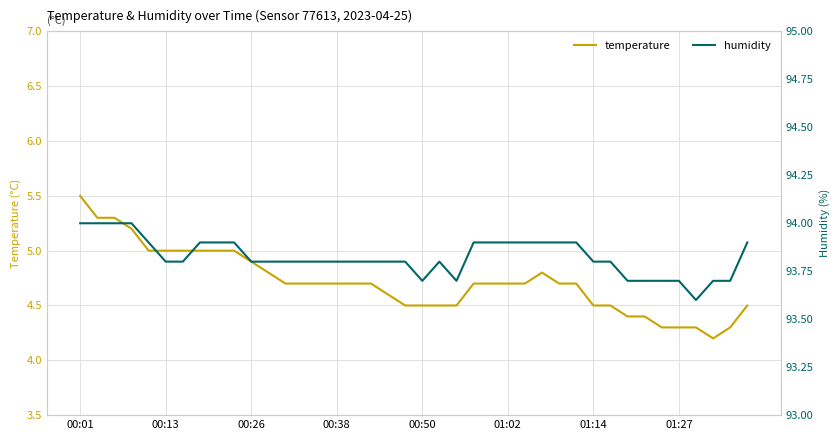

Which series has the largest total across all categories?

humidity